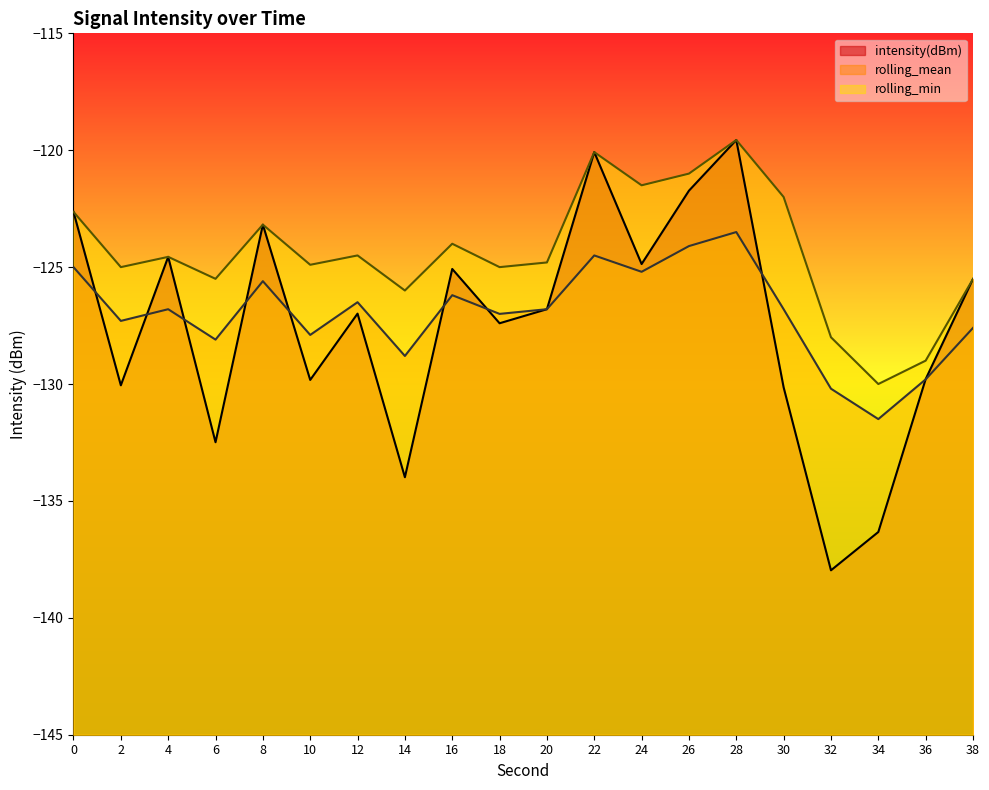

Which category has the lowest value in the rolling_min series?

34